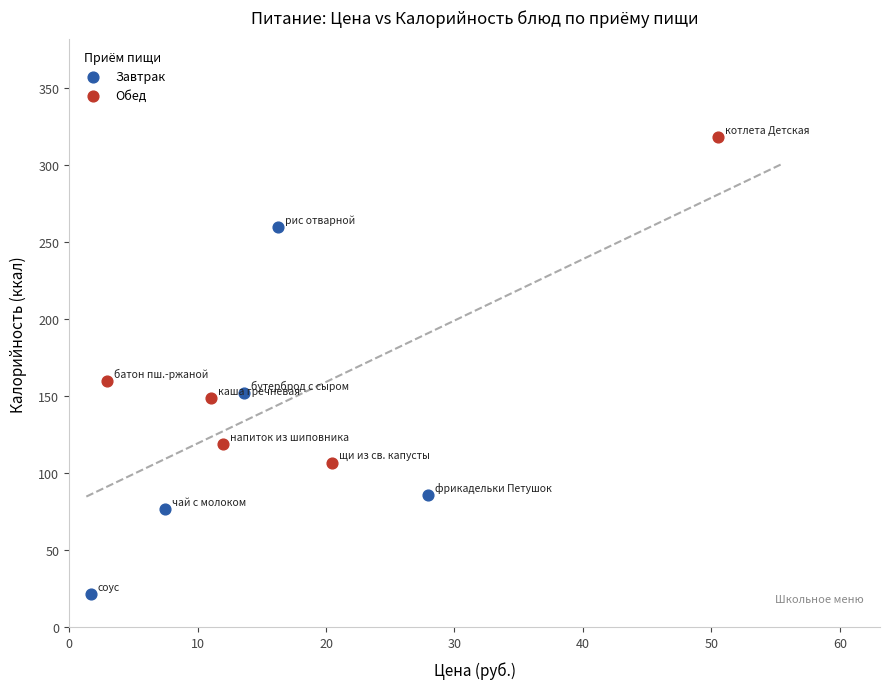

Which series has the widest spread of Y values?

Завтрак